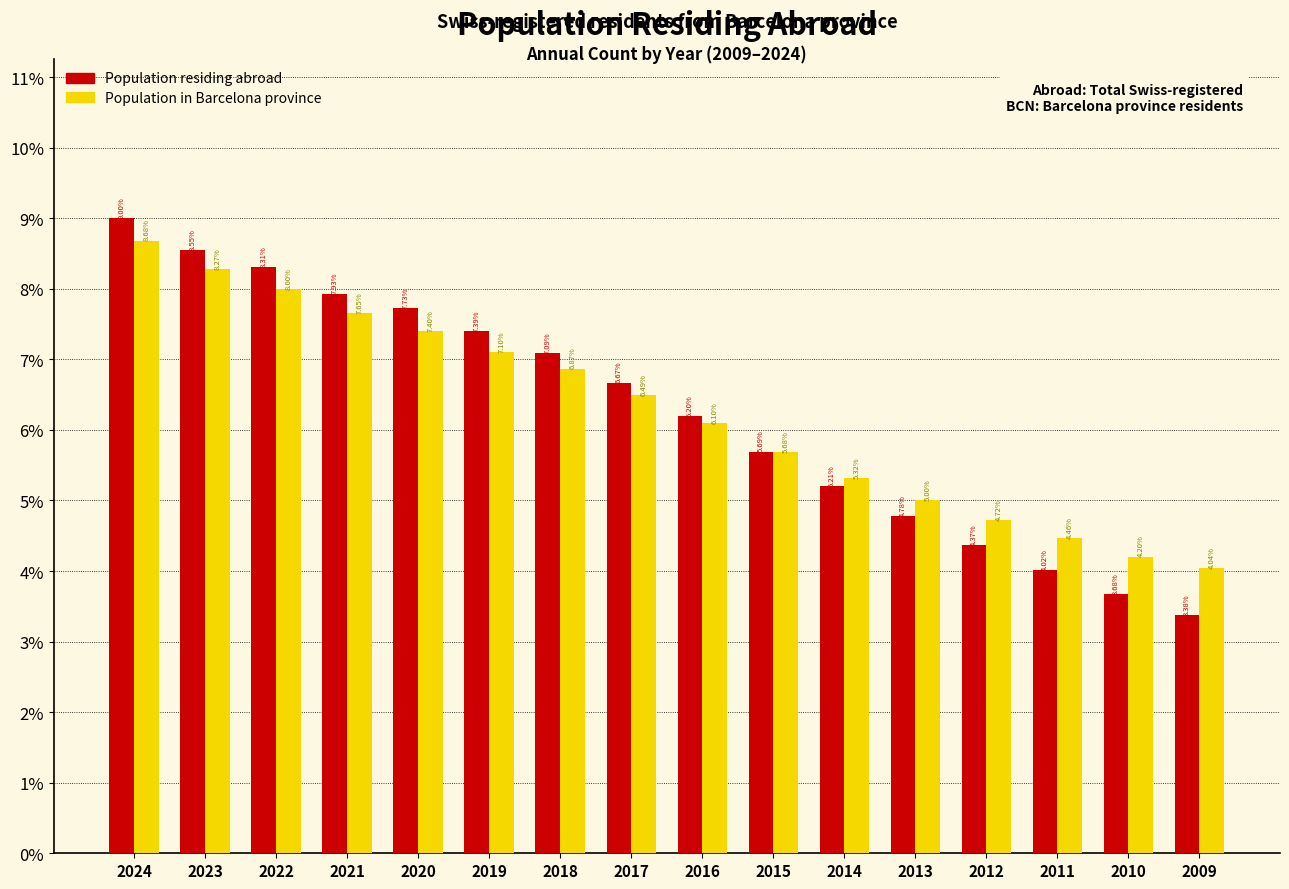

At which category is the sum across all series the highest?

2024